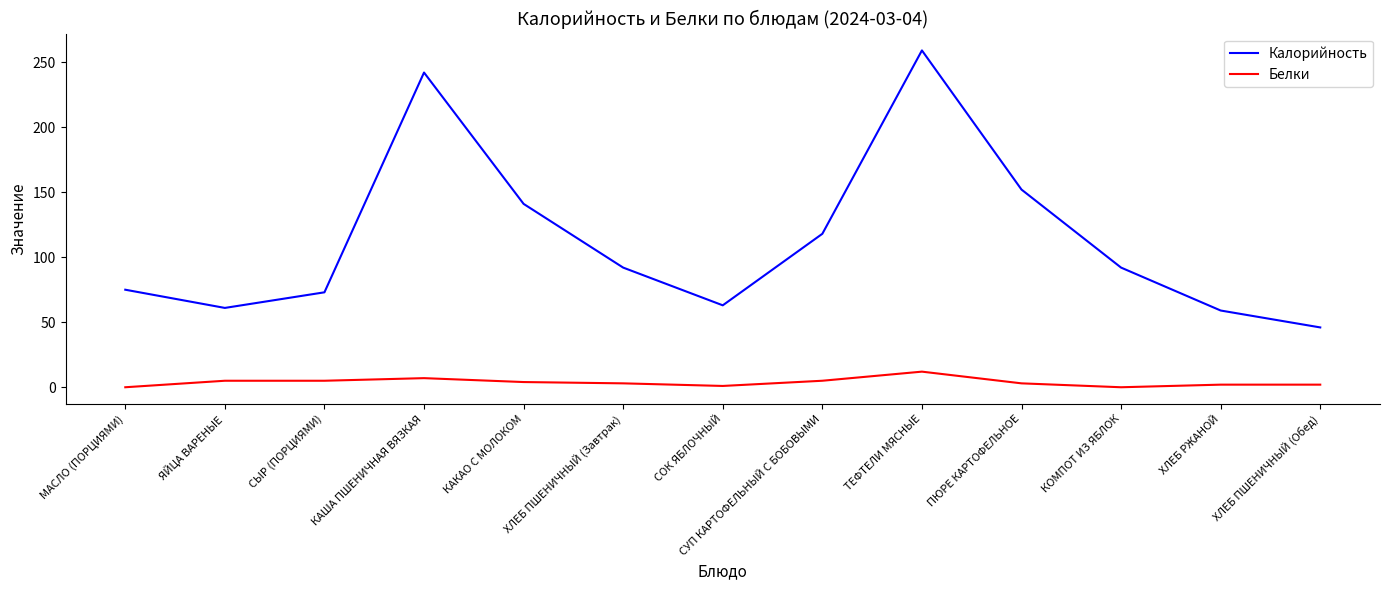

What is the difference between the maximum and minimum values in the Белки series?

12